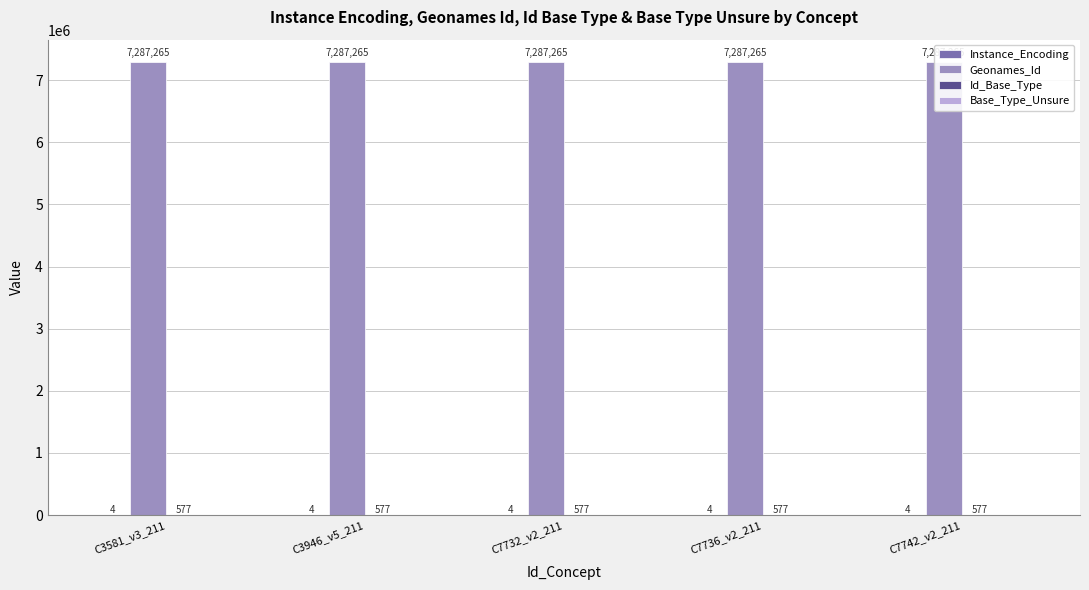

At which label is Instance_Encoding closest to 4?

C3581_v3_211